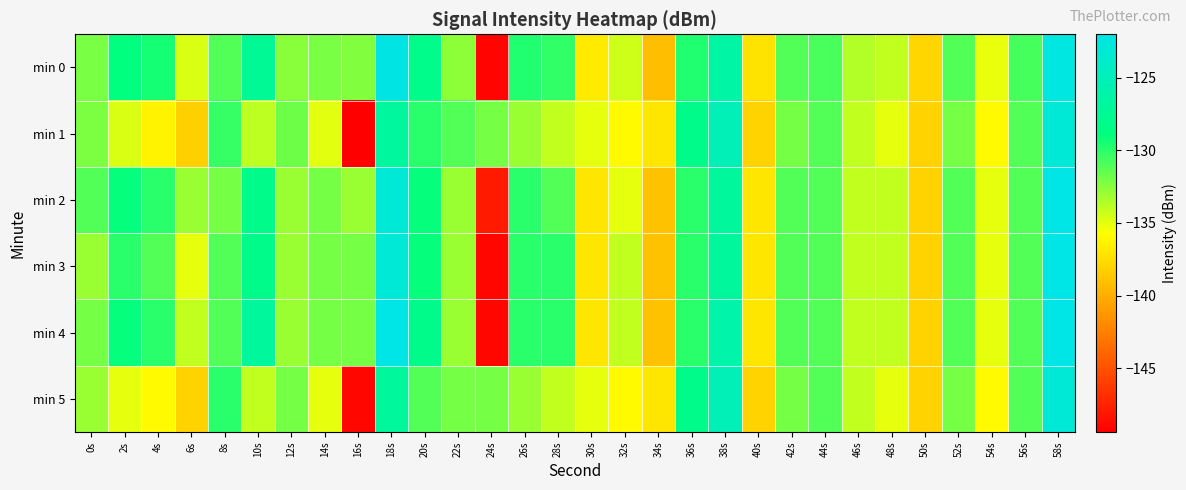

Reading left to right, extract all data points from this chart.

min 0: 0s=-132.1	2s=-128.9	4s=-129.4	6s=-134.7	8s=-131.1	10s=-127.4	12s=-132.6	14s=-132.1	16s=-132.3	18s=-122.1	20s=-128.2	22s=-132.6	24s=-149.1	26s=-129.8	28s=-130.2	30s=-136.8	32s=-134.3	34s=-139.1	36s=-129.8	38s=-126.4	40s=-137.1	42s=-131.1	44s=-130.8	46s=-133.6	48s=-134.1	50s=-137.9	52s=-131.1	54s=-135.1	56s=-130.7	58s=-122.4
min 1: 0s=-132.3	2s=-134.7	4s=-136.3	6s=-138.2	8s=-130.3	10s=-133.9	12s=-131.8	14s=-134.9	16s=-149.4	18s=-126.8	20s=-130.0	22s=-131.0	24s=-132.0	26s=-133.0	28s=-134.0	30s=-135.0	32s=-136.0	34s=-137.0	36s=-128.0	38s=-125.0	40s=-138.0	42s=-132.0	44s=-131.0	46s=-134.0	48s=-135.0	50s=-138.0	52s=-132.0	54s=-136.0	56s=-131.0	58s=-123.0
min 2: 0s=-131.0	2s=-129.0	4s=-130.0	6s=-133.0	8s=-132.0	10s=-128.0	12s=-133.0	14s=-132.0	16s=-133.0	18s=-123.0	20s=-129.0	22s=-133.0	24s=-148.0	26s=-130.0	28s=-131.0	30s=-137.0	32s=-135.0	34s=-139.0	36s=-130.0	38s=-127.0	40s=-137.0	42s=-131.0	44s=-131.0	46s=-134.0	48s=-134.0	50s=-138.0	52s=-131.0	54s=-135.0	56s=-131.0	58s=-122.0
min 3: 0s=-133.0	2s=-130.0	4s=-131.0	6s=-135.0	8s=-131.0	10s=-128.0	12s=-133.0	14s=-132.0	16s=-132.0	18s=-123.0	20s=-129.0	22s=-133.0	24s=-149.0	26s=-130.0	28s=-130.0	30s=-137.0	32s=-134.0	34s=-139.0	36s=-130.0	38s=-127.0	40s=-137.0	42s=-131.0	44s=-131.0	46s=-134.0	48s=-134.0	50s=-138.0	52s=-131.0	54s=-135.0	56s=-131.0	58s=-122.0
min 4: 0s=-132.0	2s=-129.0	4s=-130.0	6s=-134.0	8s=-131.0	10s=-127.0	12s=-133.0	14s=-132.0	16s=-132.0	18s=-122.0	20s=-128.0	22s=-133.0	24s=-149.0	26s=-130.0	28s=-130.0	30s=-137.0	32s=-134.0	34s=-139.0	36s=-130.0	38s=-126.0	40s=-137.0	42s=-131.0	44s=-131.0	46s=-134.0	48s=-134.0	50s=-138.0	52s=-131.0	54s=-135.0	56s=-131.0	58s=-122.0
min 5: 0s=-133.0	2s=-135.0	4s=-136.0	6s=-138.0	8s=-130.0	10s=-134.0	12s=-132.0	14s=-135.0	16s=-149.0	18s=-127.0	20s=-131.0	22s=-132.0	24s=-132.0	26s=-133.0	28s=-134.0	30s=-135.0	32s=-136.0	34s=-137.0	36s=-128.0	38s=-125.0	40s=-138.0	42s=-132.0	44s=-131.0	46s=-134.0	48s=-135.0	50s=-138.0	52s=-132.0	54s=-136.0	56s=-131.0	58s=-123.0